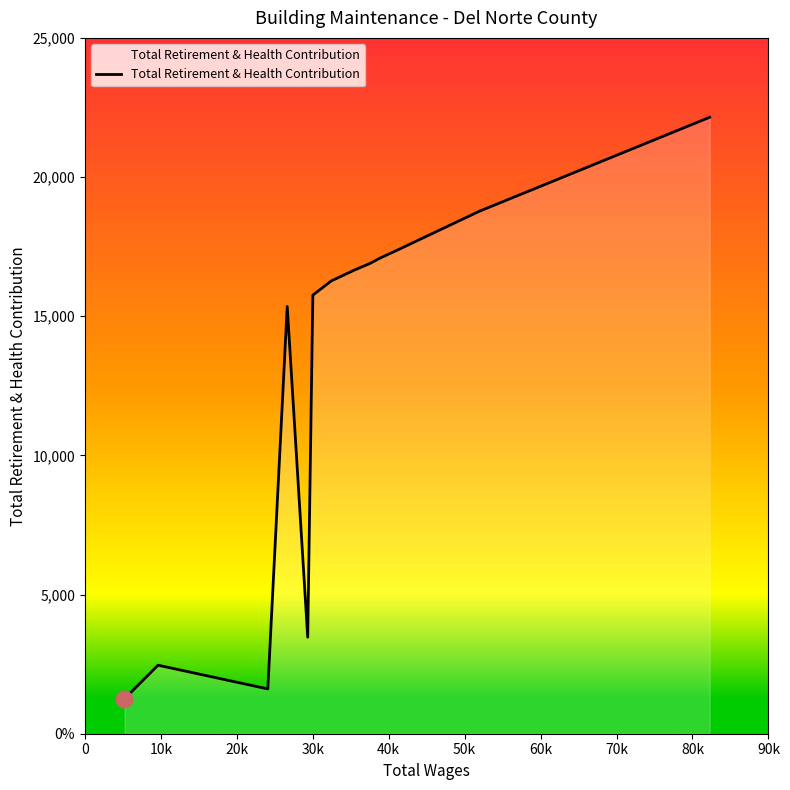

How many interior local peaks (higher than both neighbors) does the data have?

2